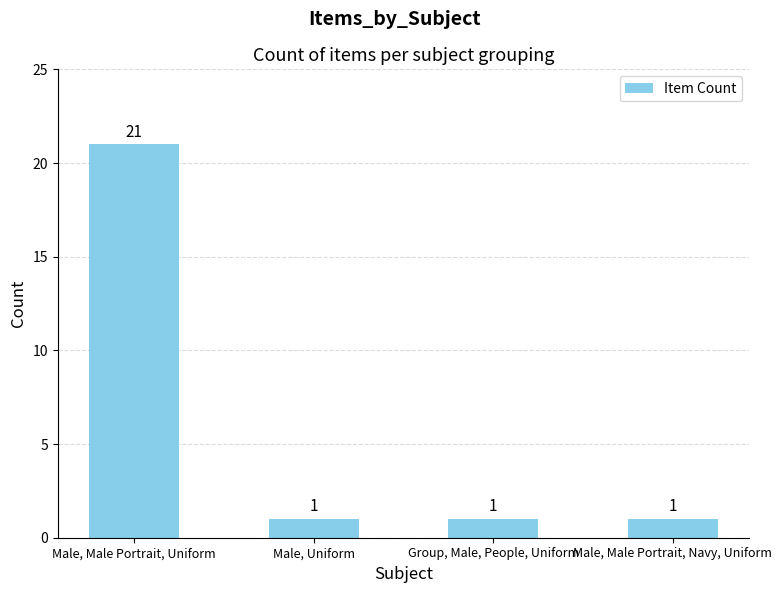

Approximately how many times larger is the value at Male, Male Portrait, Navy, Uniform compared to Male, Uniform?

1.0